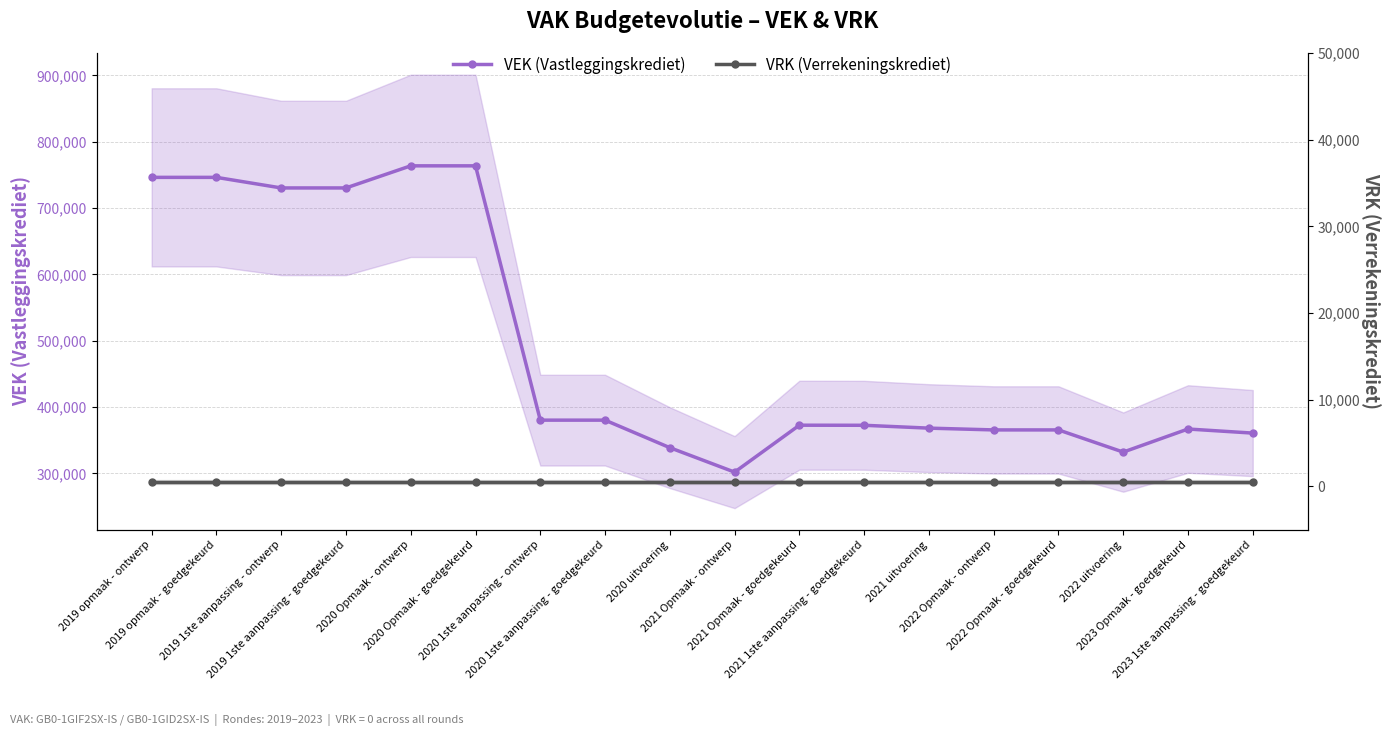

What are all the series names shown in the legend?

VEK, VRK